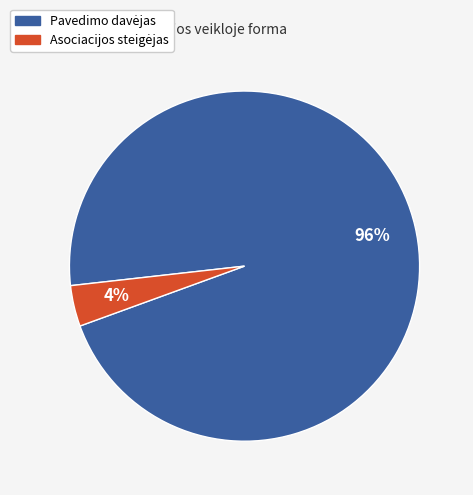

Is there a majority slice in this chart?

Yes